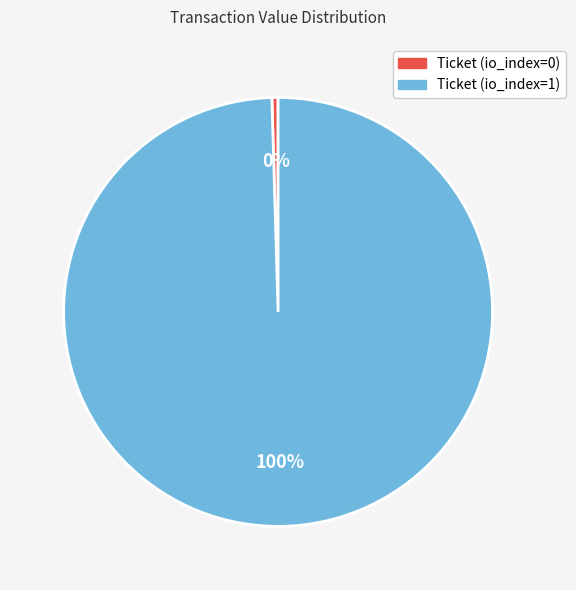

How many segments does this pie chart have?

2